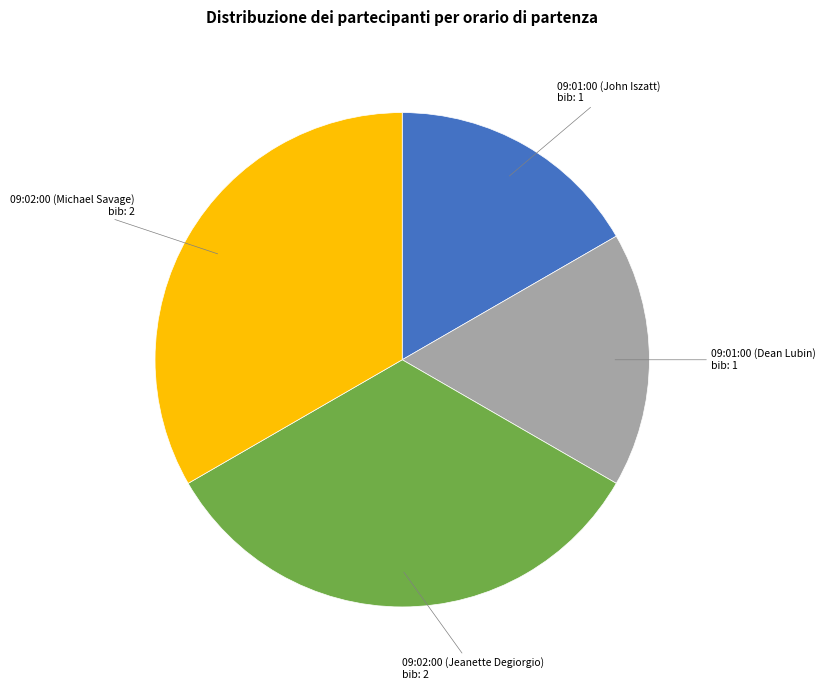

Is there a majority slice in this chart?

No